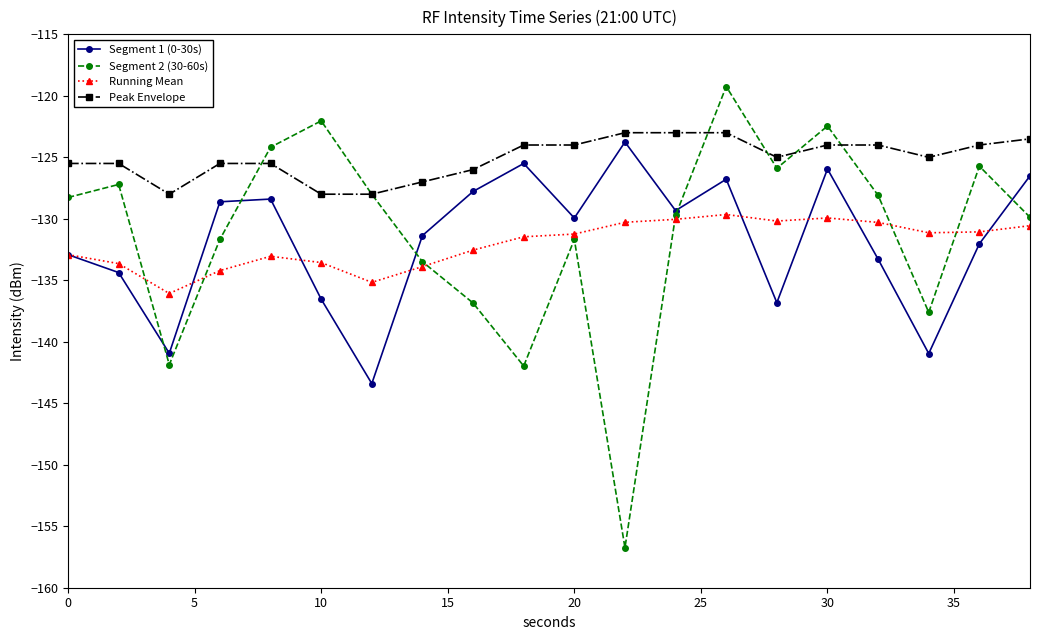

True or false: Segment 1 (0-30s) has more than 2 points higher than both neighbors.

True